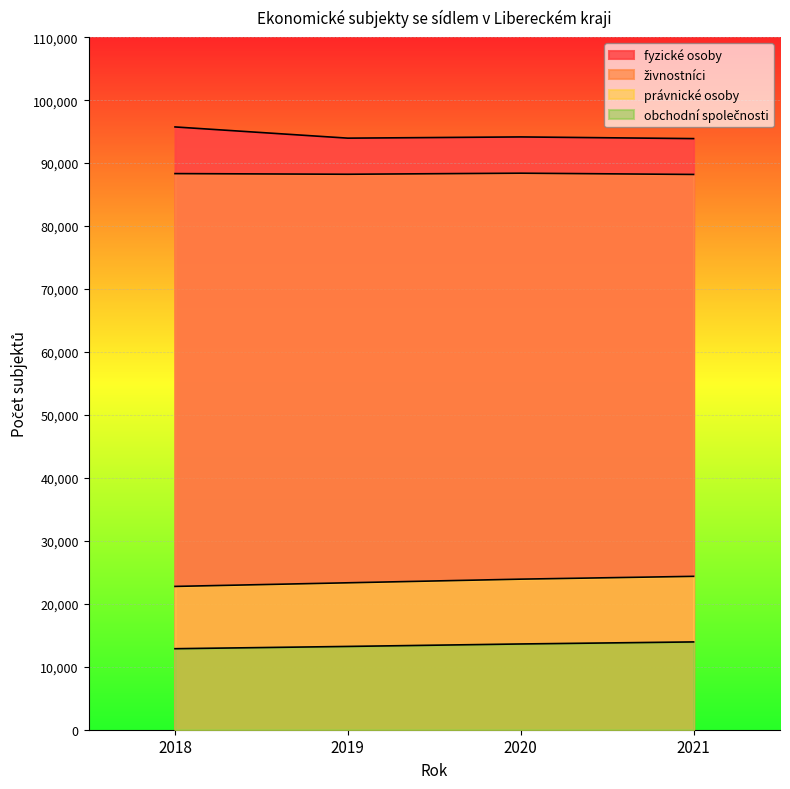

Which has a higher value, 2021 or 2018?

2018